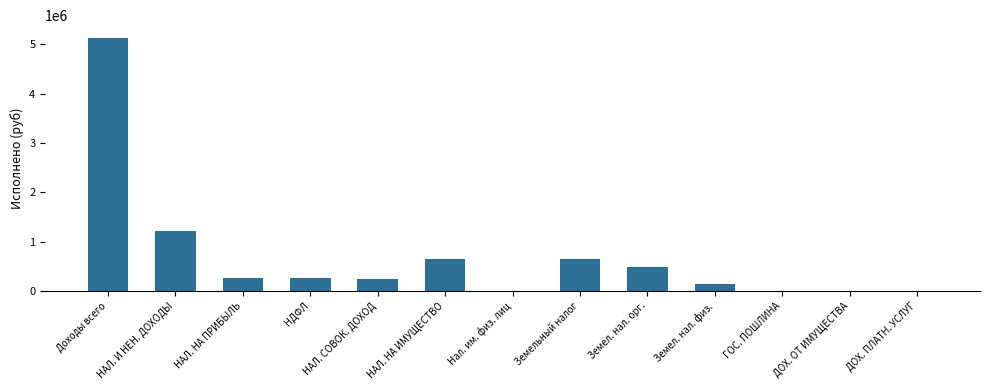

What is the sum of the values at НАЛ. И НЕН. ДОХОДЫ and Земел. нал. орг.?

1719952.2